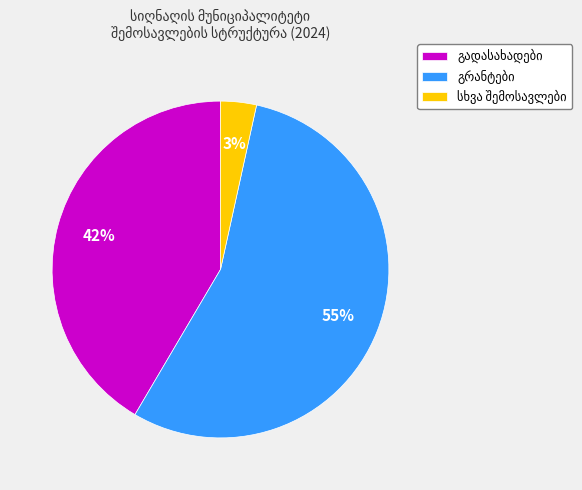

How many slices are in this pie chart?

3